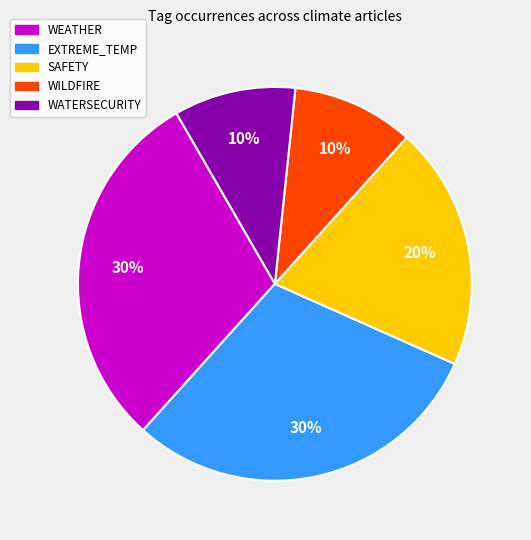

Which has a higher value, SAFETY or EXTREME_TEMP?

EXTREME_TEMP